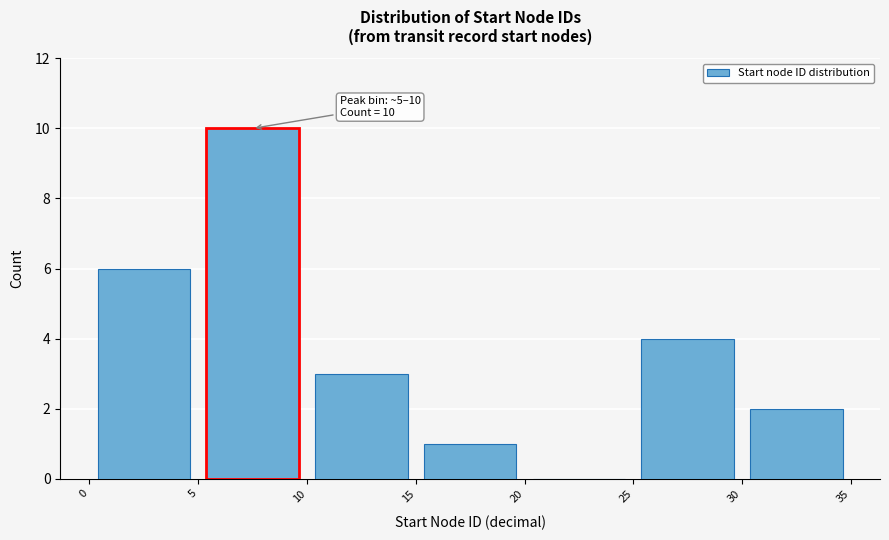

Over which range of the x-axis is the bar tallest?

5 to 10